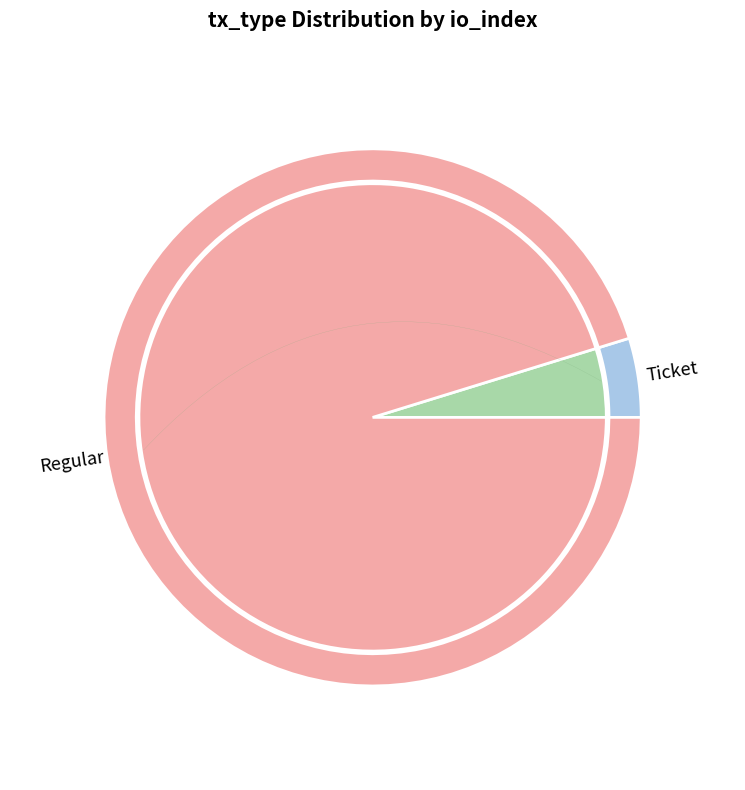

To the nearest percent, what is the average slice percentage?

50%